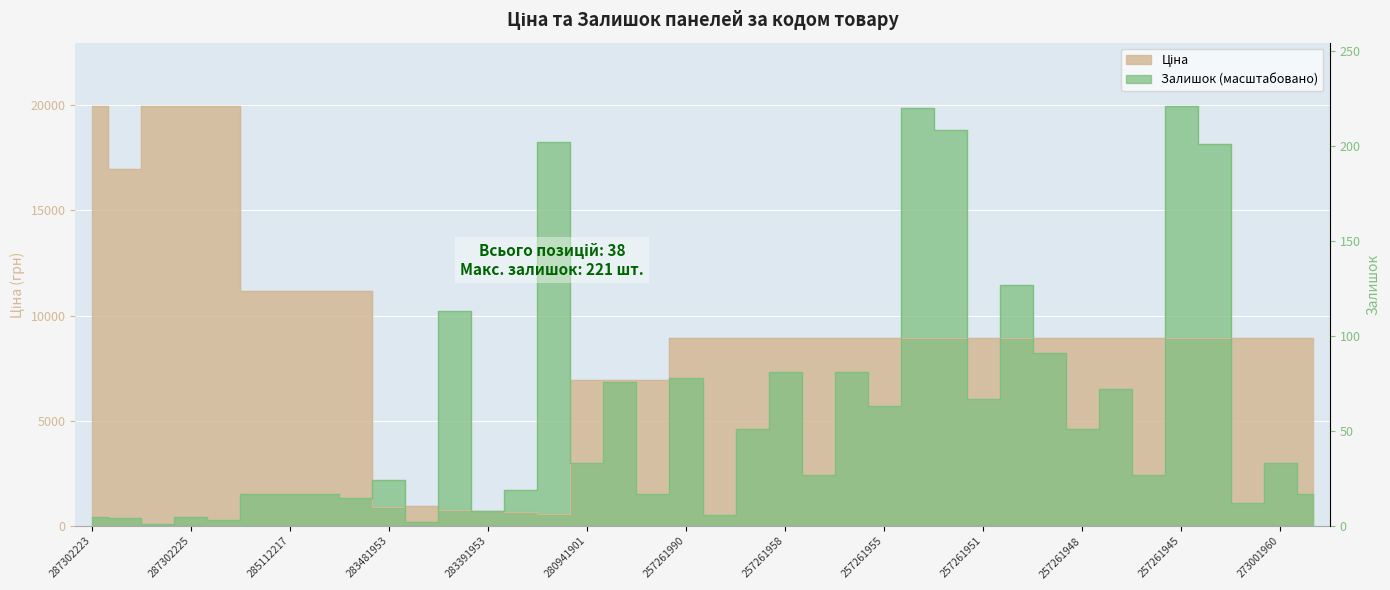

What is the sum of all Ціна values?

345613.1